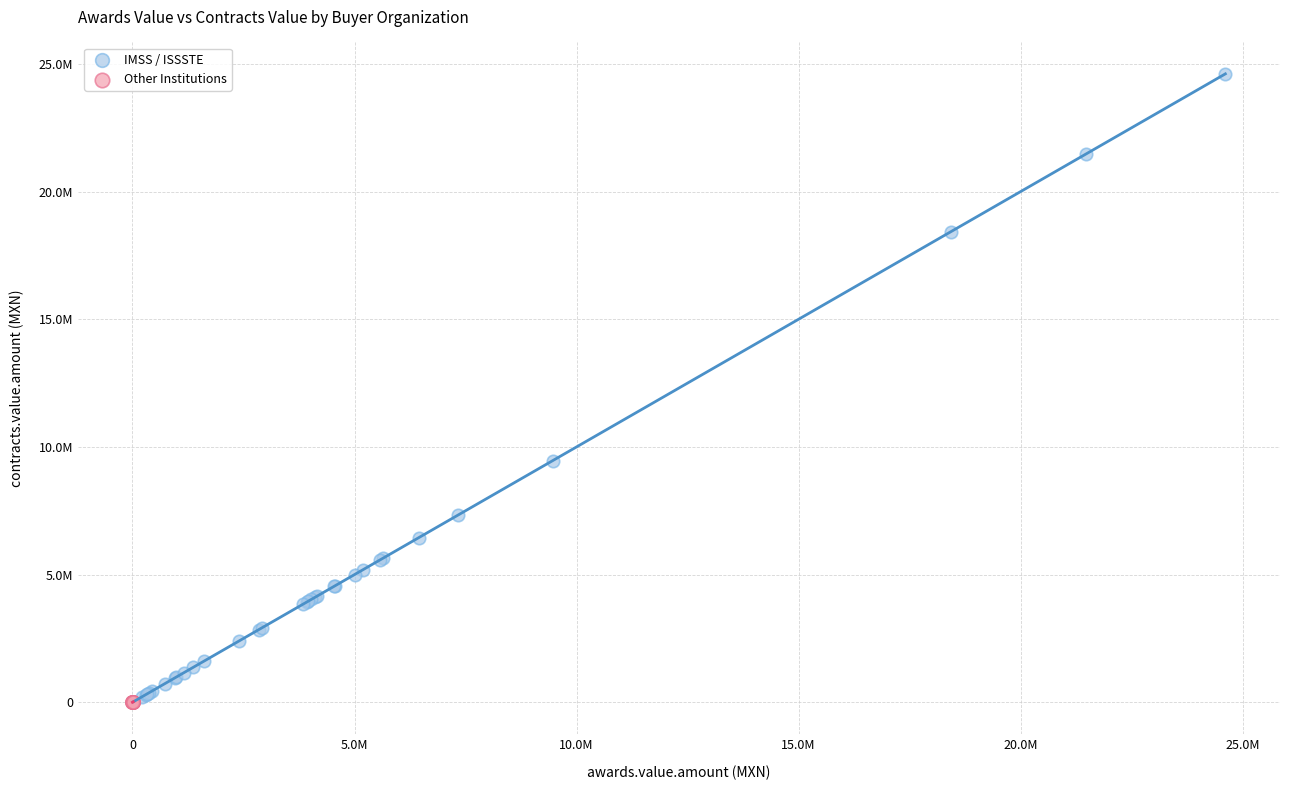

What are all the series names shown in the legend?

IMSS / ISSSTE, Other Institutions